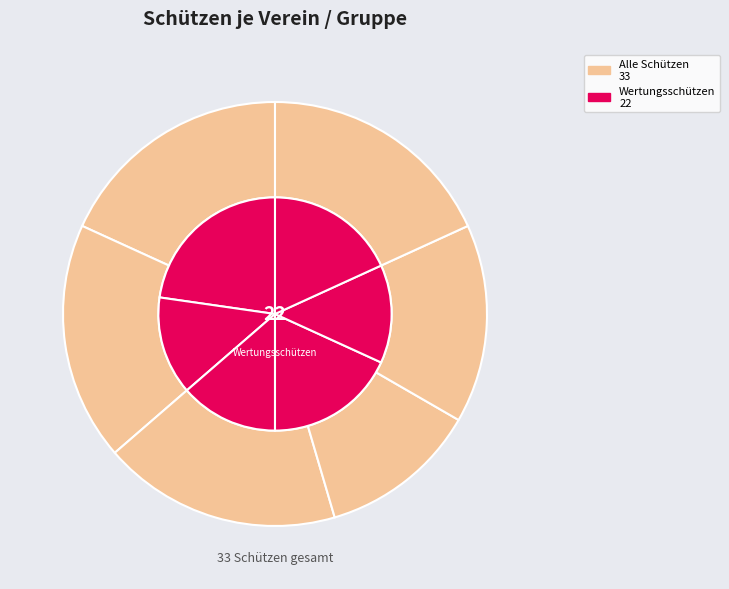

True or false: Spahnharrenst. II accounts for 13% of the total.

True